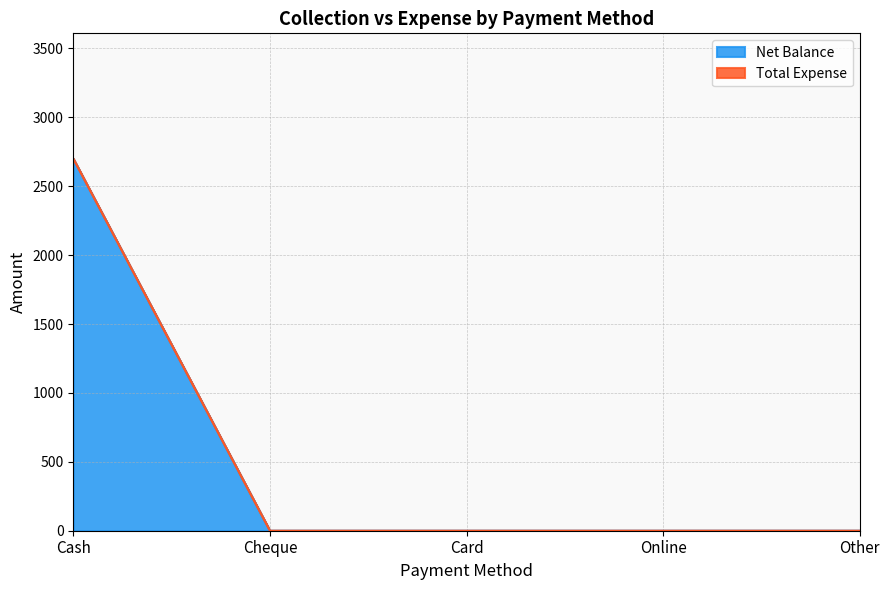

Reading left to right, what are all the values shown in this chart?

Cash=2700	Cheque=0	Card=0	Online=0	Other=0